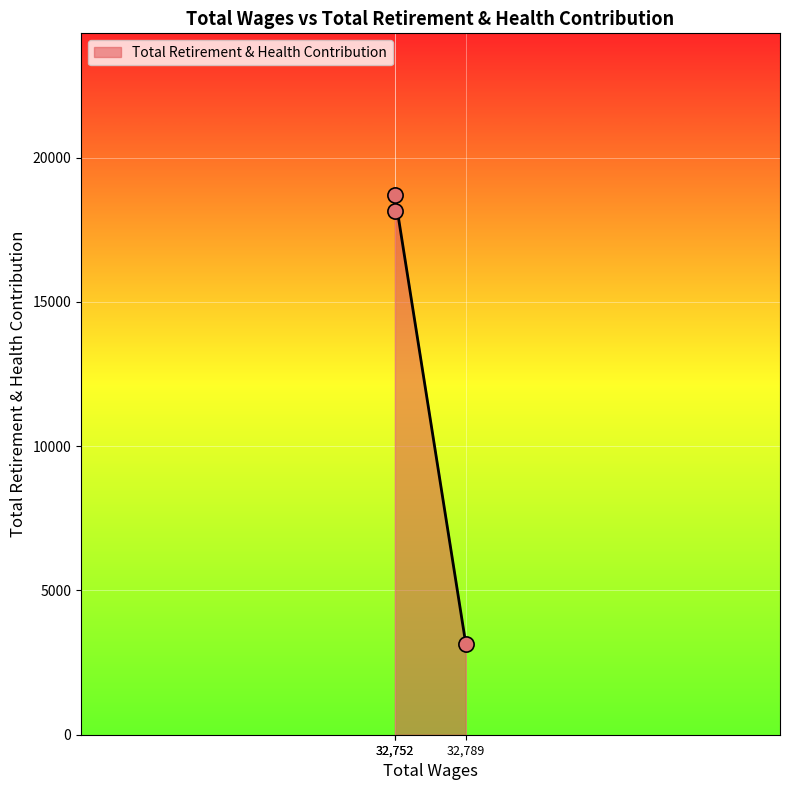

What is the change in value from 32789.0 to 32752.0?

+15549